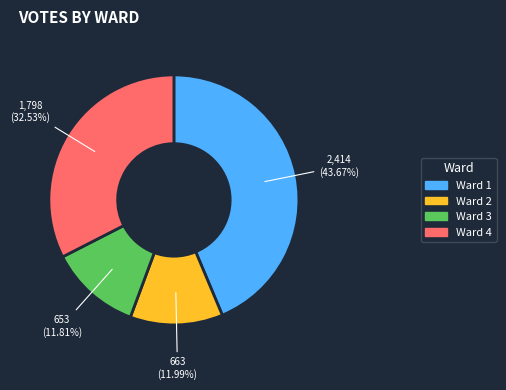

To the nearest percent, what is the average slice percentage?

25%